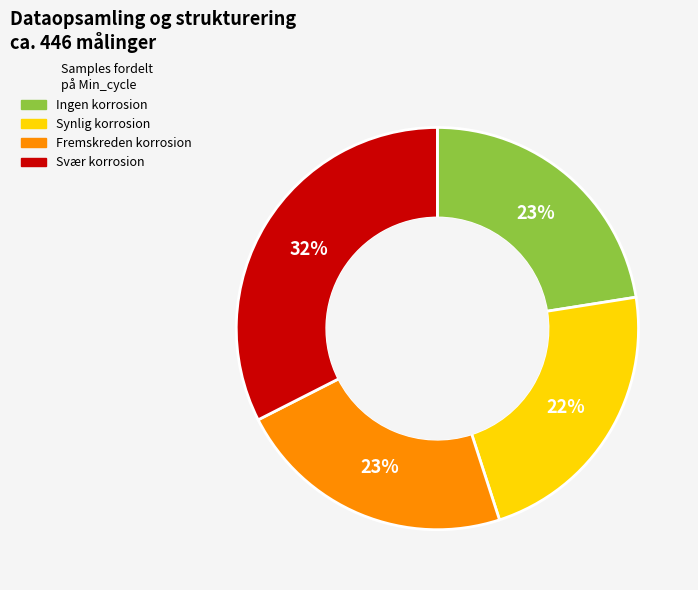

Count the number of slices in the pie.

4